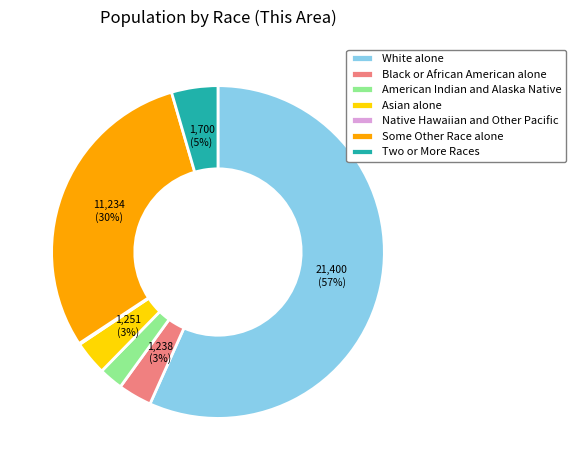

Does American Indian and Alaska Native account for over 50% of the chart?

No